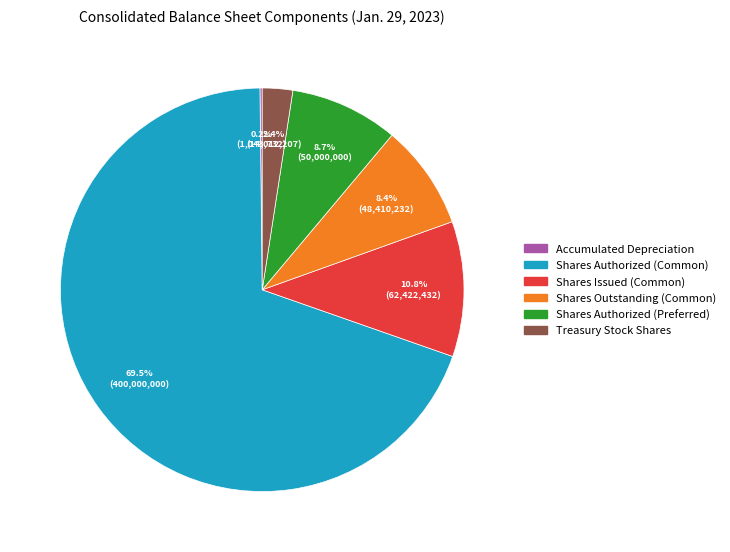

Is there any slice that represents more than half of the pie?

Yes